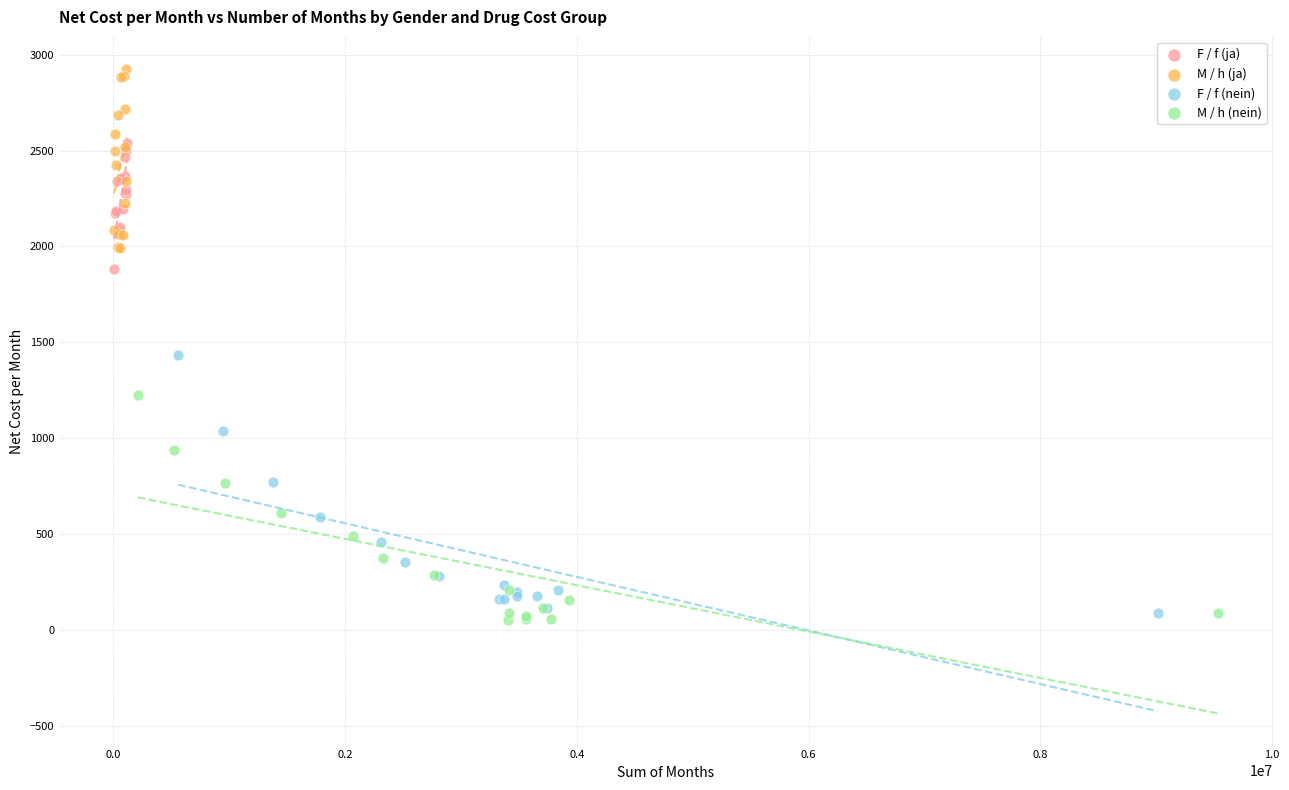

Which series has the largest Y range (max minus min)?

F / f (nein)